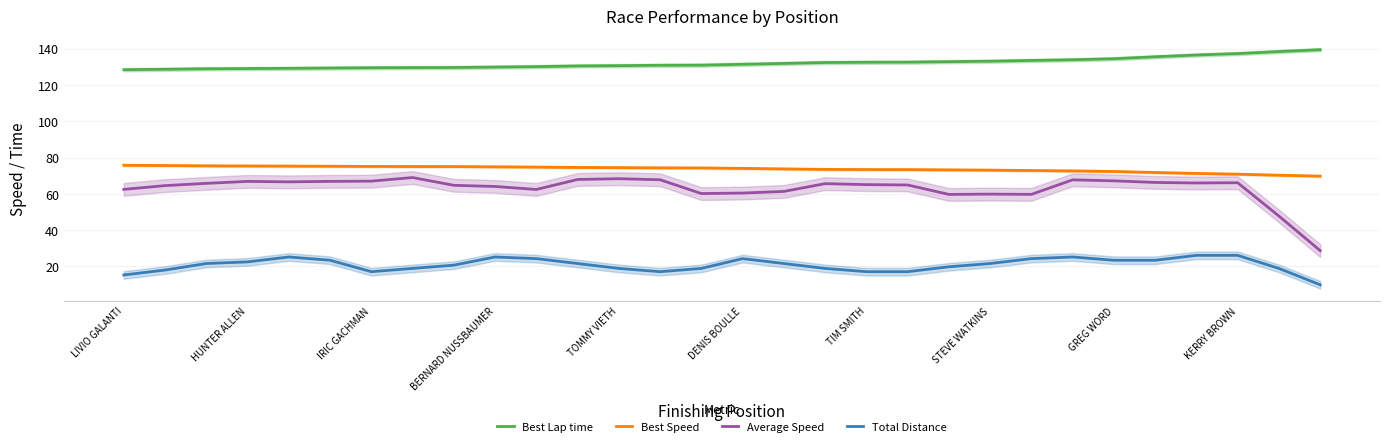

True or false: Best Lap time and Total Distance cross at least once.

False